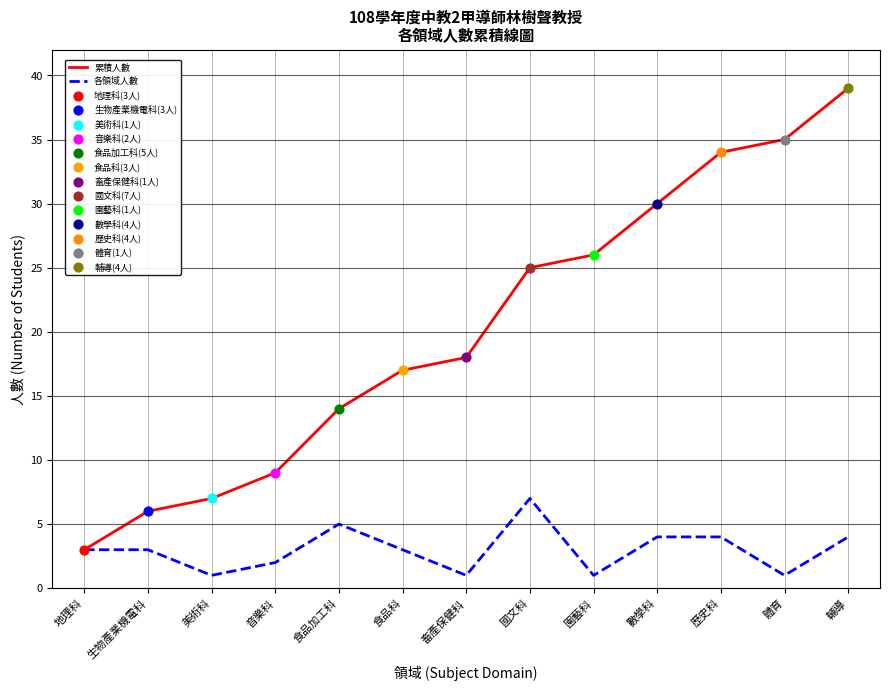

Is the value of 累積人數 at 音樂科 greater than the value of 各領域人數 at 美術科?

Yes